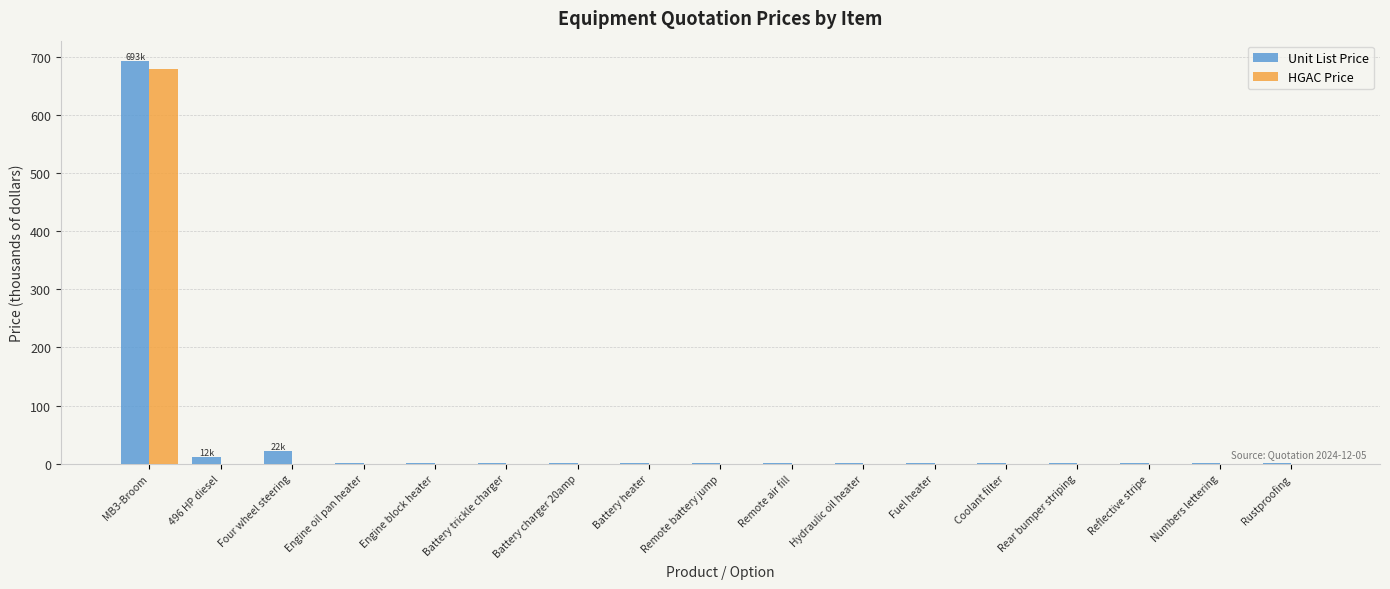

The value of HGAC Price at Coolant filter is 0.0. True or false?

True